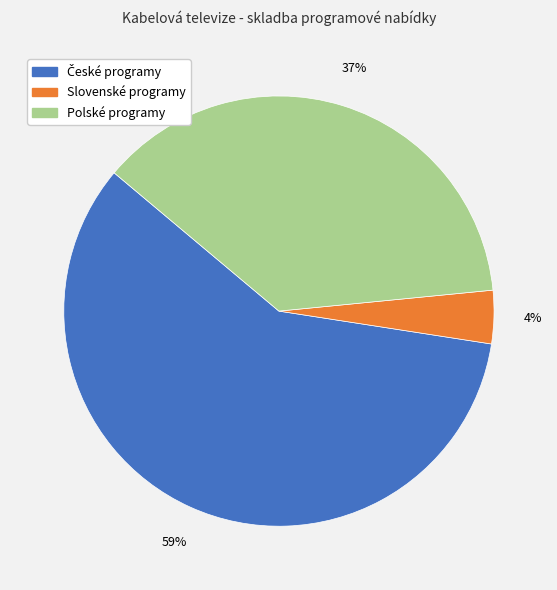

What is the smallest slice in the pie chart?

Slovenské programy